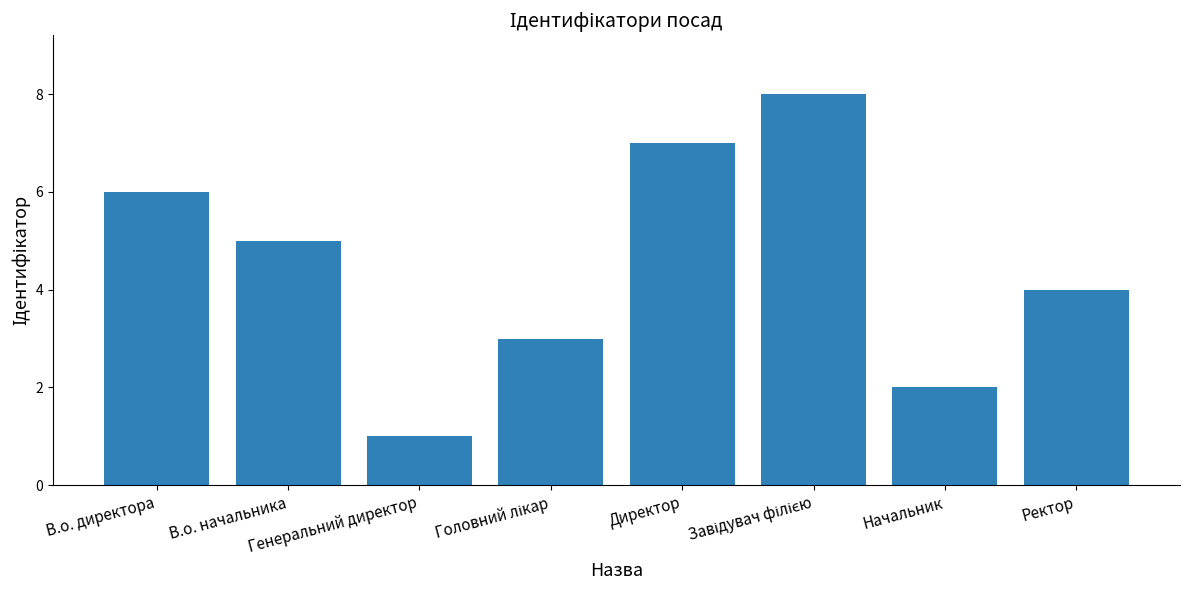

What is the sum of all values?

36